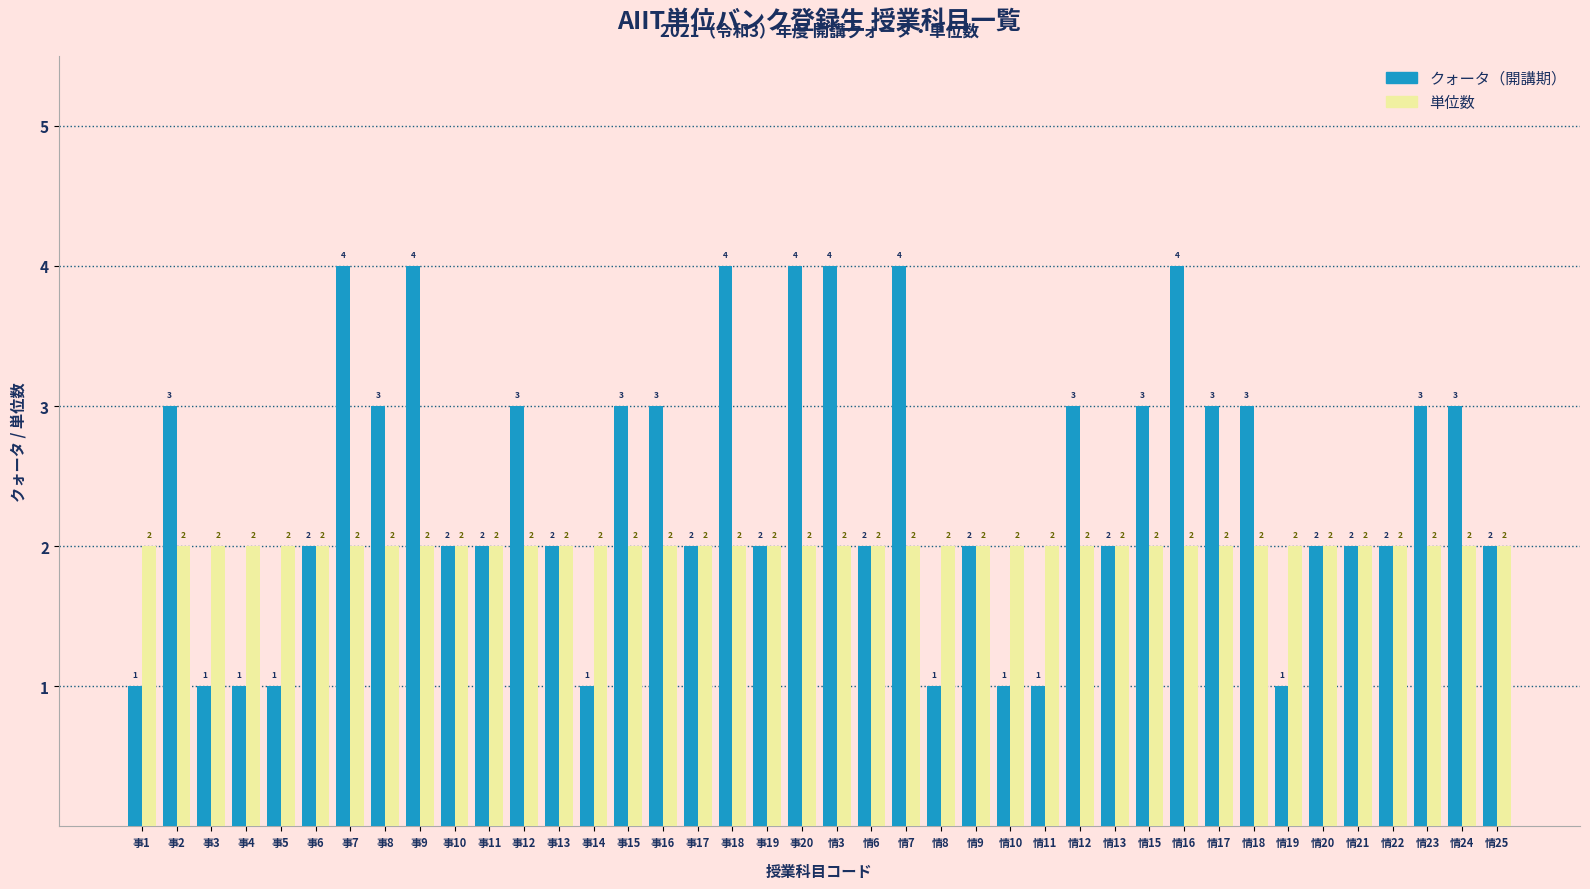

Is the value of 単位数 at 情23 greater than the value of クォータ（開講期） at 情7?

No